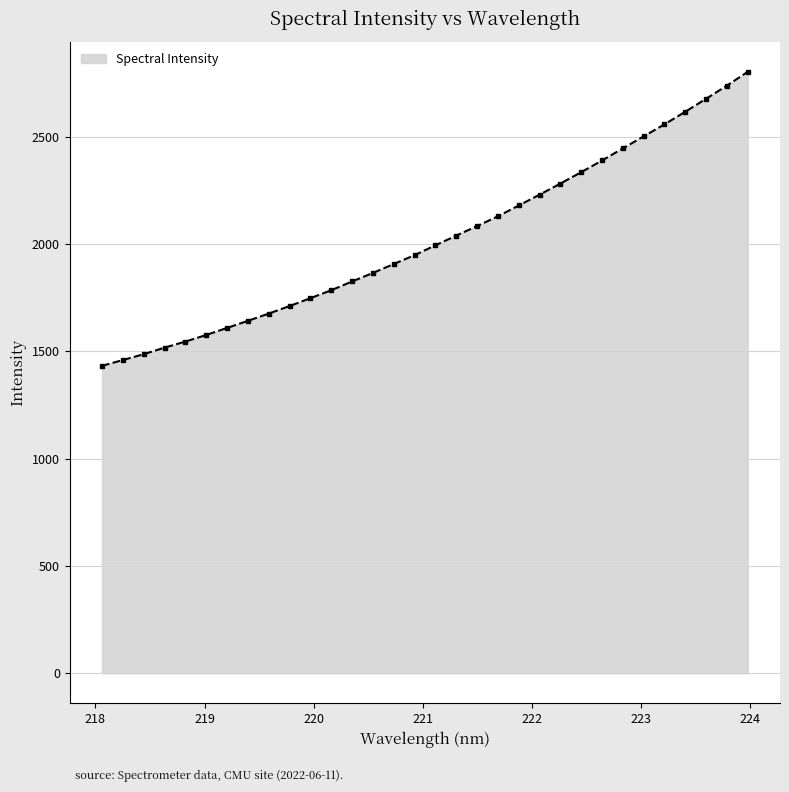

What is the value of the 11th point from the left?

1748.0